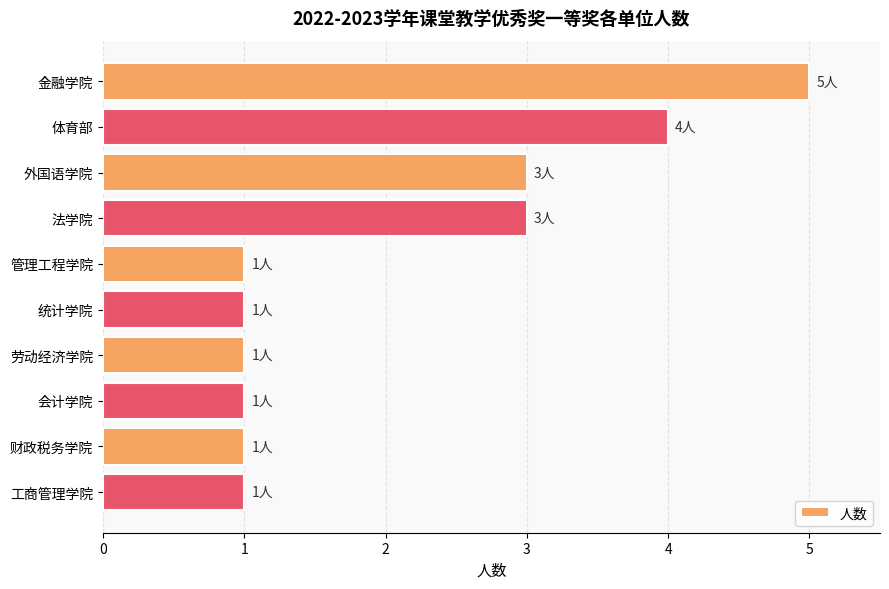

What is the difference between the maximum and minimum values?

4